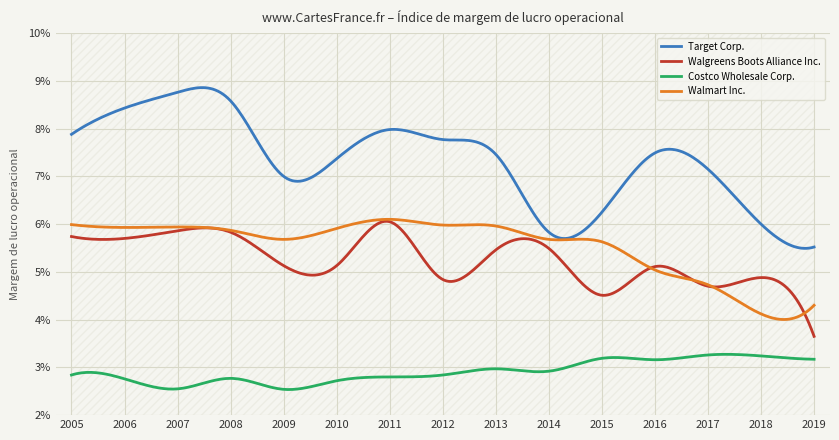

List the series in order of their peak value, highest first.

Target Corp., Walmart Inc., Walgreens Boots Alliance Inc., Costco Wholesale Corp.